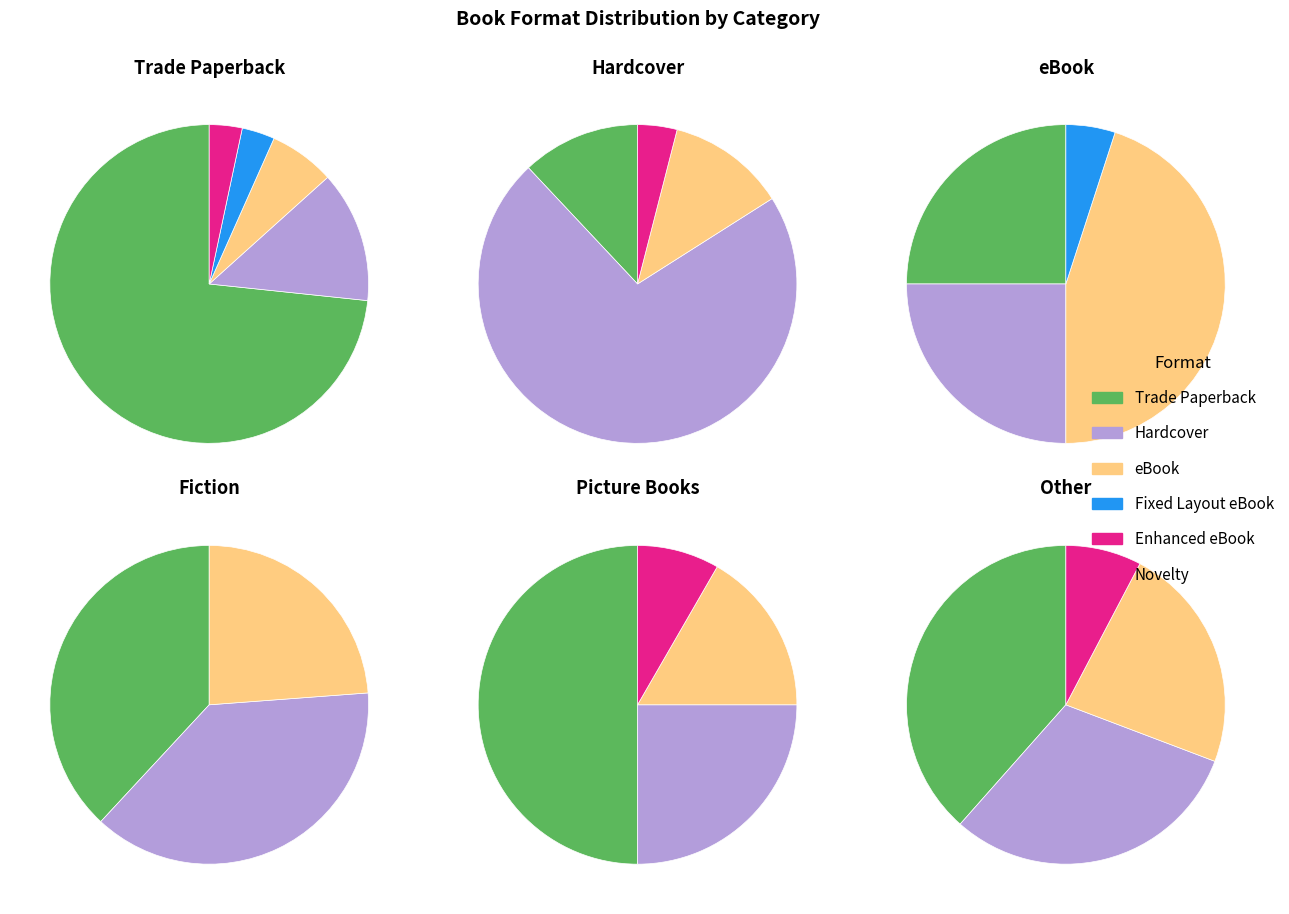

Which category has the smallest portion of the pie?

Fixed Layout eBook